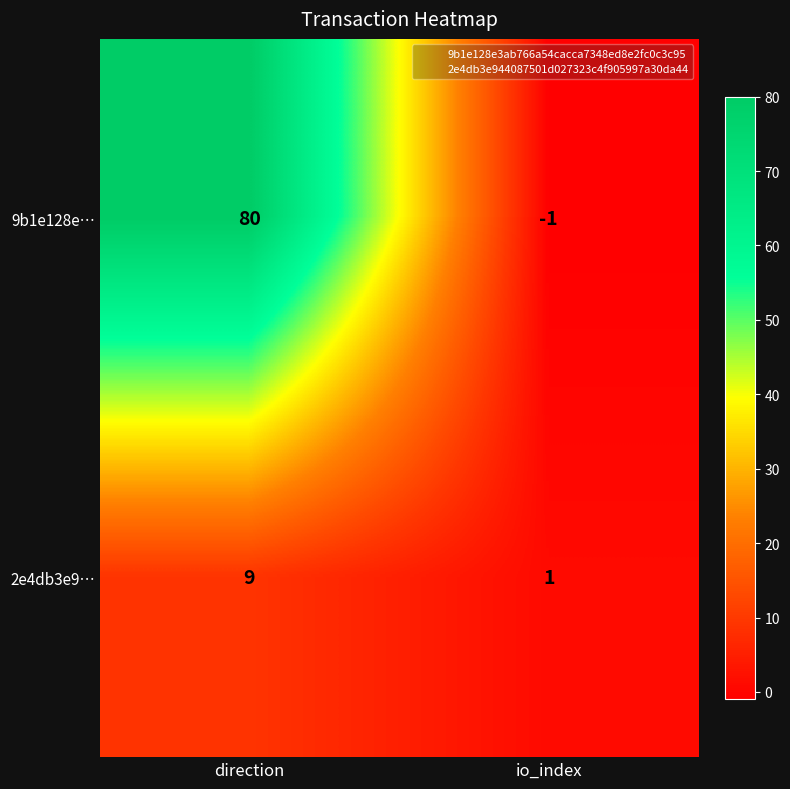

The 2e4db3e9… series shows 1 at io_index. True or false?

True